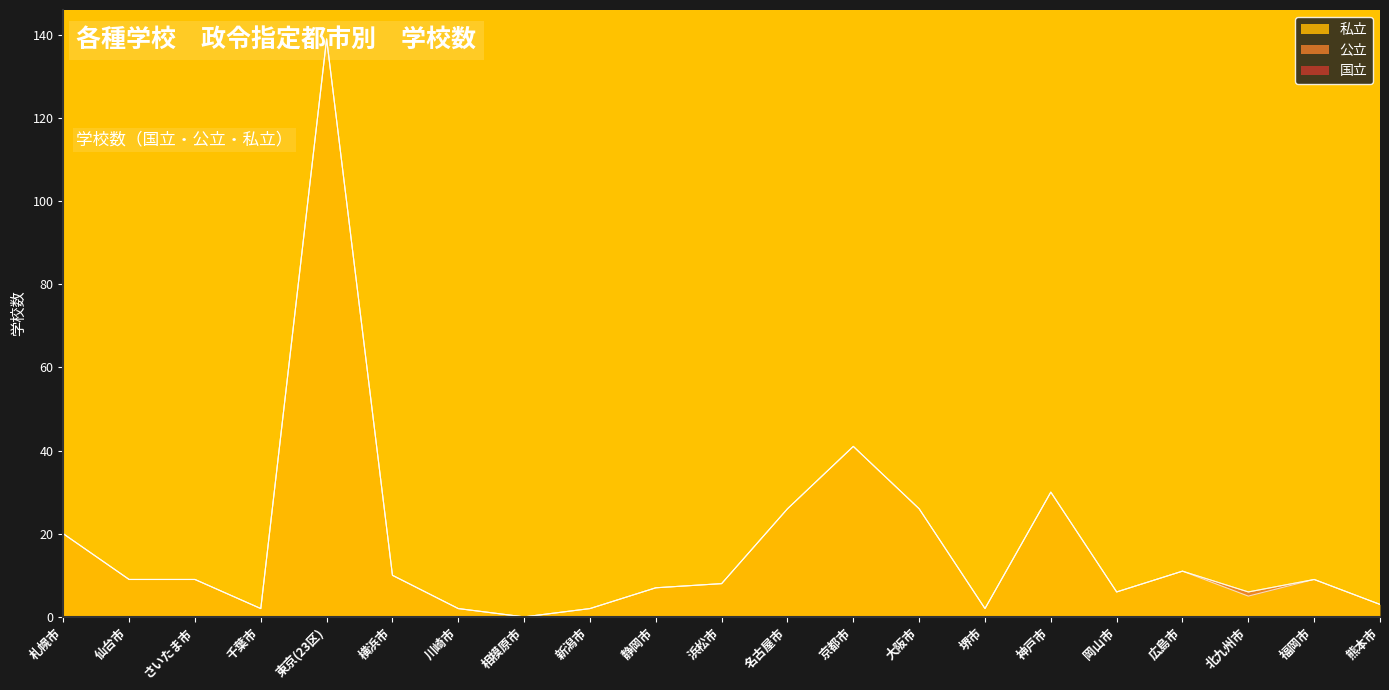

How many distinct data groups are displayed?

3